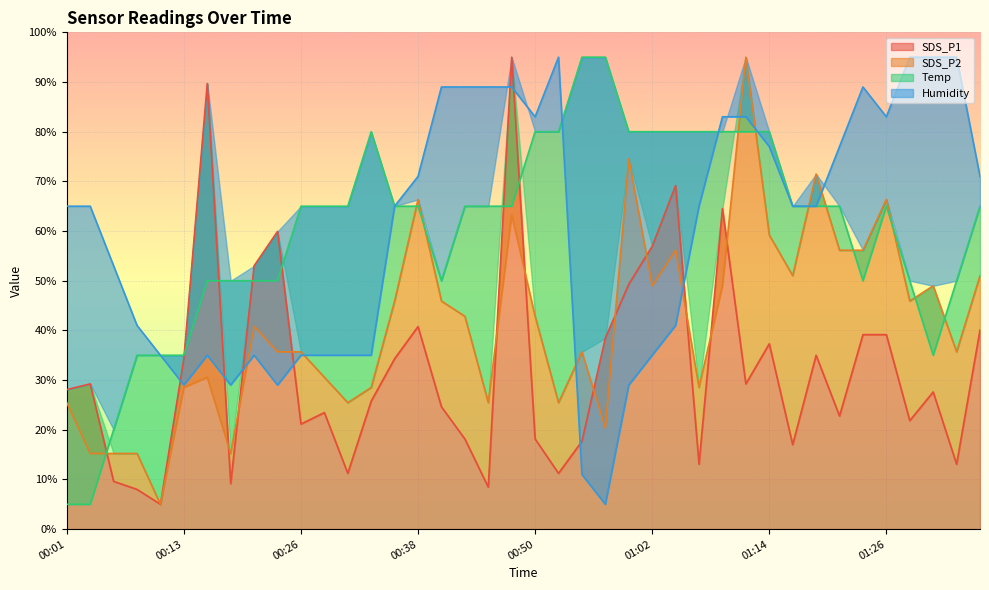

Reading right to left, transcribe all the data shown in this chart.

SDS_P1: 01:36=40.1	01:33=13.1	01:31=27.6	01:29=21.8	01:26=39.2	01:24=39.2	01:21=22.8	01:19=35.0	01:16=17.0	01:14=37.3	01:12=29.2	01:09=64.5	01:07=13.1	01:04=69.2	01:02=56.9	00:59=49.3	00:57=38.5	00:55=17.7	00:52=11.2	00:50=18.2	00:47=95.0	00:45=8.5	00:42=18.2	00:40=24.6	00:38=40.8	00:35=34.3	00:33=25.8	00:30=11.2	00:28=23.5	00:26=21.2	00:23=59.9	00:21=53.0	00:18=9.2	00:16=89.7	00:13=34.3	00:11=5.0	00:09=8.0	00:06=9.6	00:04=29.2	00:01=28.1
SDS_P2: 01:36=51.0	01:33=35.7	01:31=49.0	01:29=45.9	01:26=66.4	01:24=56.1	01:21=56.1	01:19=71.5	01:16=51.0	01:14=59.2	01:12=95.0	01:09=49.0	01:07=28.5	01:04=56.1	01:02=49.0	00:59=74.5	00:57=20.3	00:55=35.7	00:52=25.5	00:50=42.8	00:47=63.3	00:45=25.5	00:42=42.8	00:40=45.9	00:38=66.4	00:35=45.9	00:33=28.5	00:30=25.5	00:28=30.6	00:26=35.7	00:23=35.7	00:21=40.8	00:18=15.2	00:16=30.6	00:13=28.5	00:11=5.0	00:09=15.2	00:06=15.2	00:04=15.2	00:01=25.5
Temp: 01:36=65.0	01:33=50.0	01:31=35.0	01:29=50.0	01:26=65.0	01:24=50.0	01:21=65.0	01:19=65.0	01:16=65.0	01:14=80.0	01:12=80.0	01:09=80.0	01:07=80.0	01:04=80.0	01:02=80.0	00:59=80.0	00:57=95.0	00:55=95.0	00:52=80.0	00:50=80.0	00:47=65.0	00:45=65.0	00:42=65.0	00:40=50.0	00:38=65.0	00:35=65.0	00:33=80.0	00:30=65.0	00:28=65.0	00:26=65.0	00:23=50.0	00:21=50.0	00:18=50.0	00:16=50.0	00:13=35.0	00:11=35.0	00:09=35.0	00:06=20.0	00:04=5.0	00:01=5.0
Humidity: 01:36=71.0	01:33=95.0	01:31=95.0	01:29=95.0	01:26=83.0	01:24=89.0	01:21=77.0	01:19=65.0	01:16=65.0	01:14=77.0	01:12=83.0	01:09=83.0	01:07=65.0	01:04=41.0	01:02=35.0	00:59=29.0	00:57=5.0	00:55=11.0	00:52=95.0	00:50=83.0	00:47=89.0	00:45=89.0	00:42=89.0	00:40=89.0	00:38=71.0	00:35=65.0	00:33=35.0	00:30=35.0	00:28=35.0	00:26=35.0	00:23=29.0	00:21=35.0	00:18=29.0	00:16=35.0	00:13=29.0	00:11=35.0	00:09=41.0	00:06=53.0	00:04=65.0	00:01=65.0